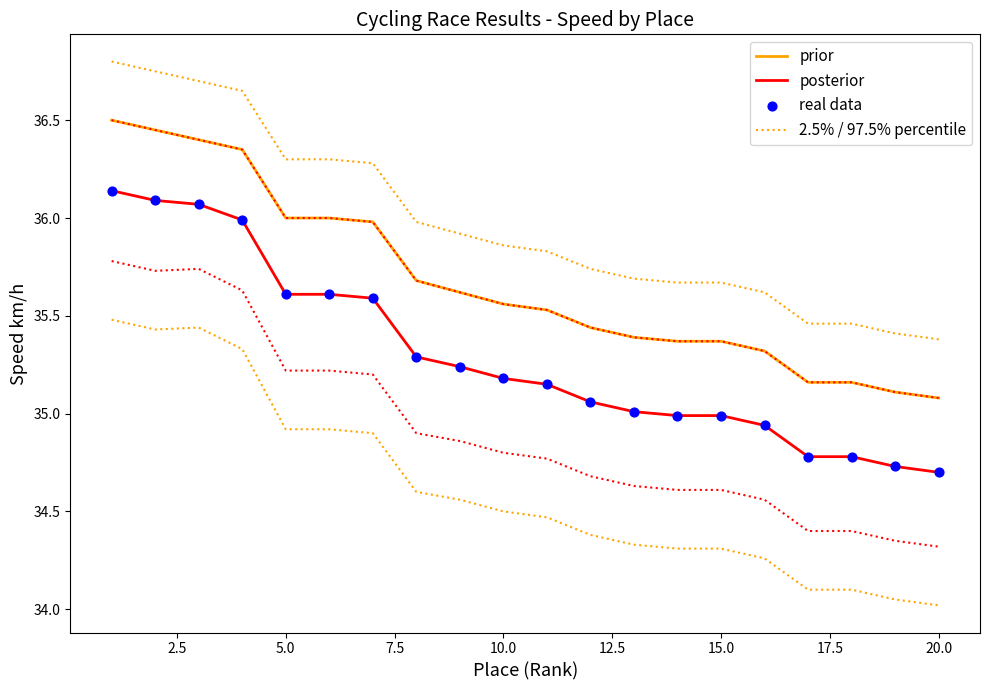

What are all the series names shown in the legend?

prior, posterior, 2.5% / 97.5% percentile, real data